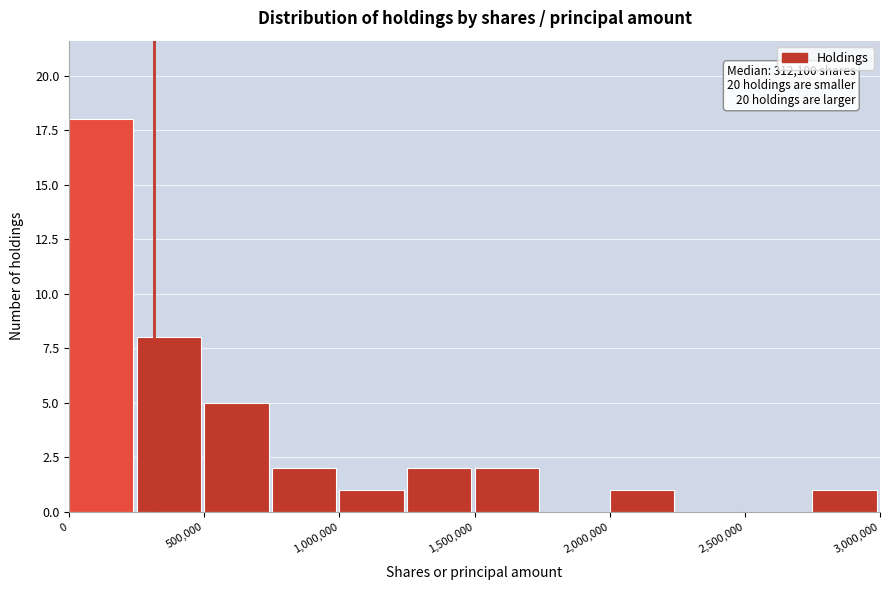

Which range on the x-axis has the tallest bar?

0 to 250000